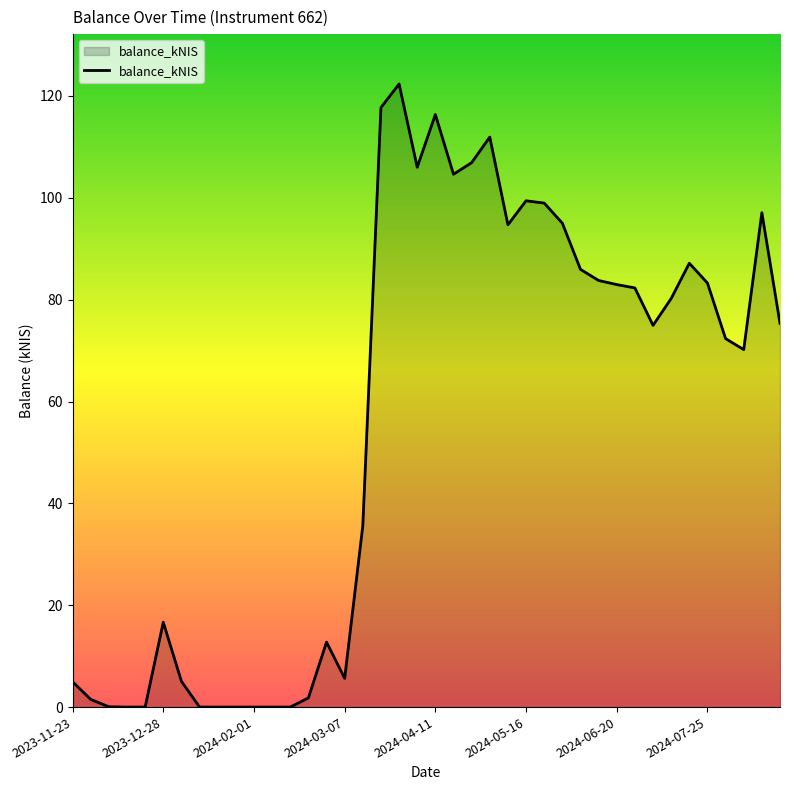

How many lines are shown in the chart?

1